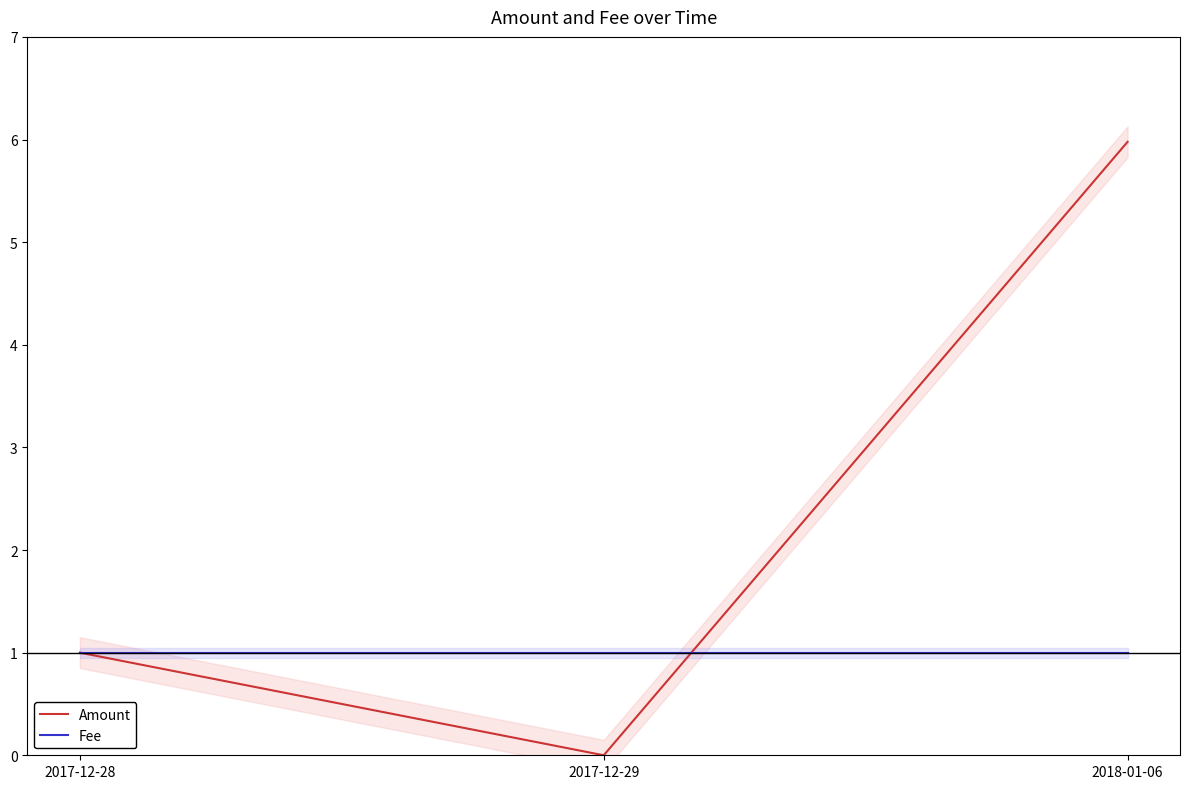

Which series has the largest total across all categories?

Amount